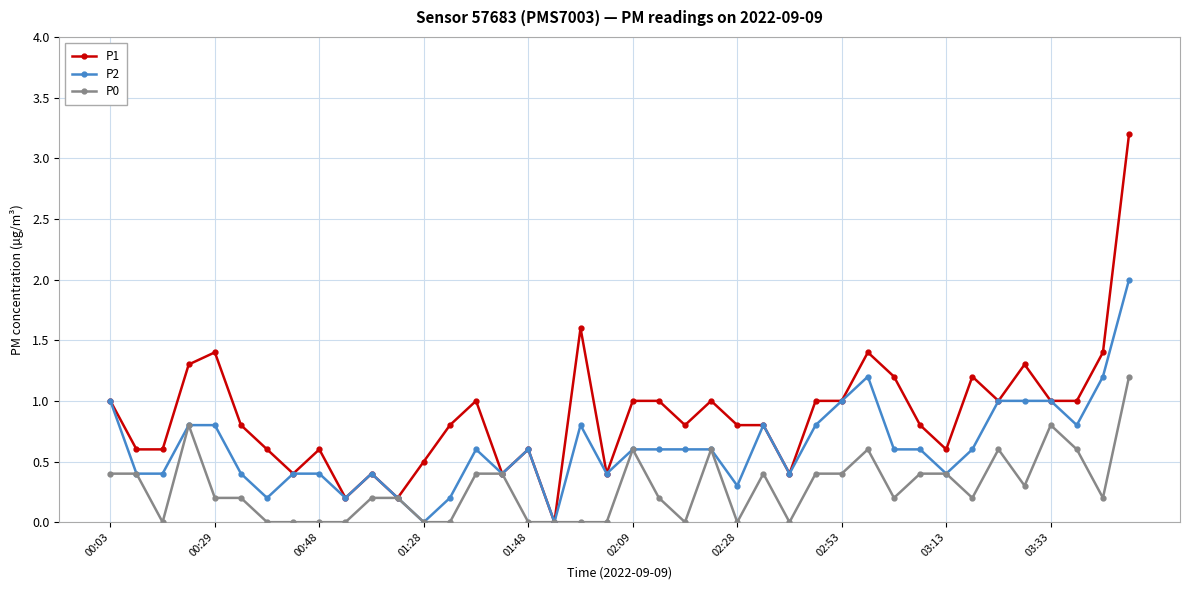

How many P0 values are between 0 and 1?

39